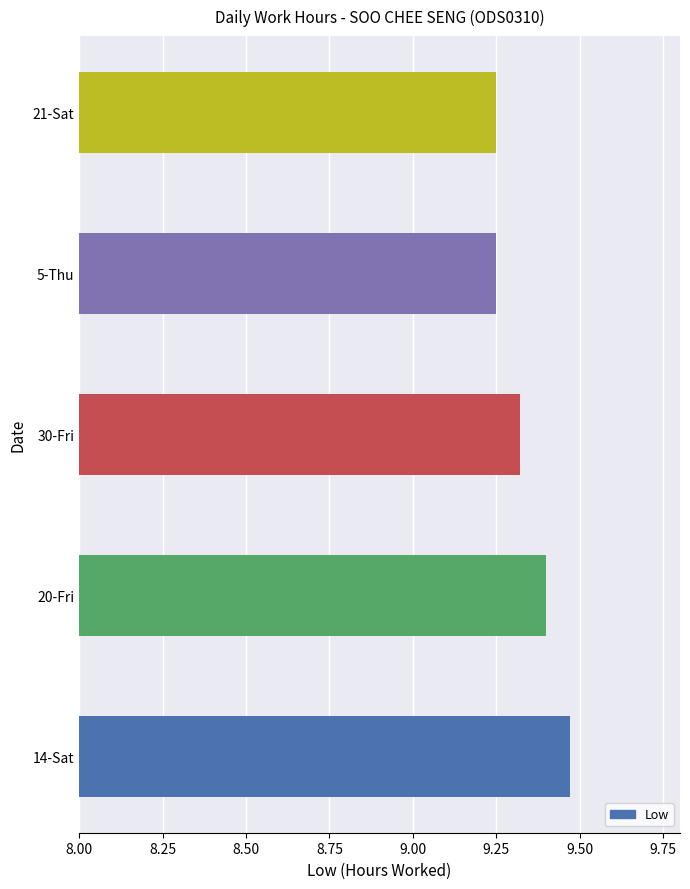

Count the values in the range 9 to 10.

5